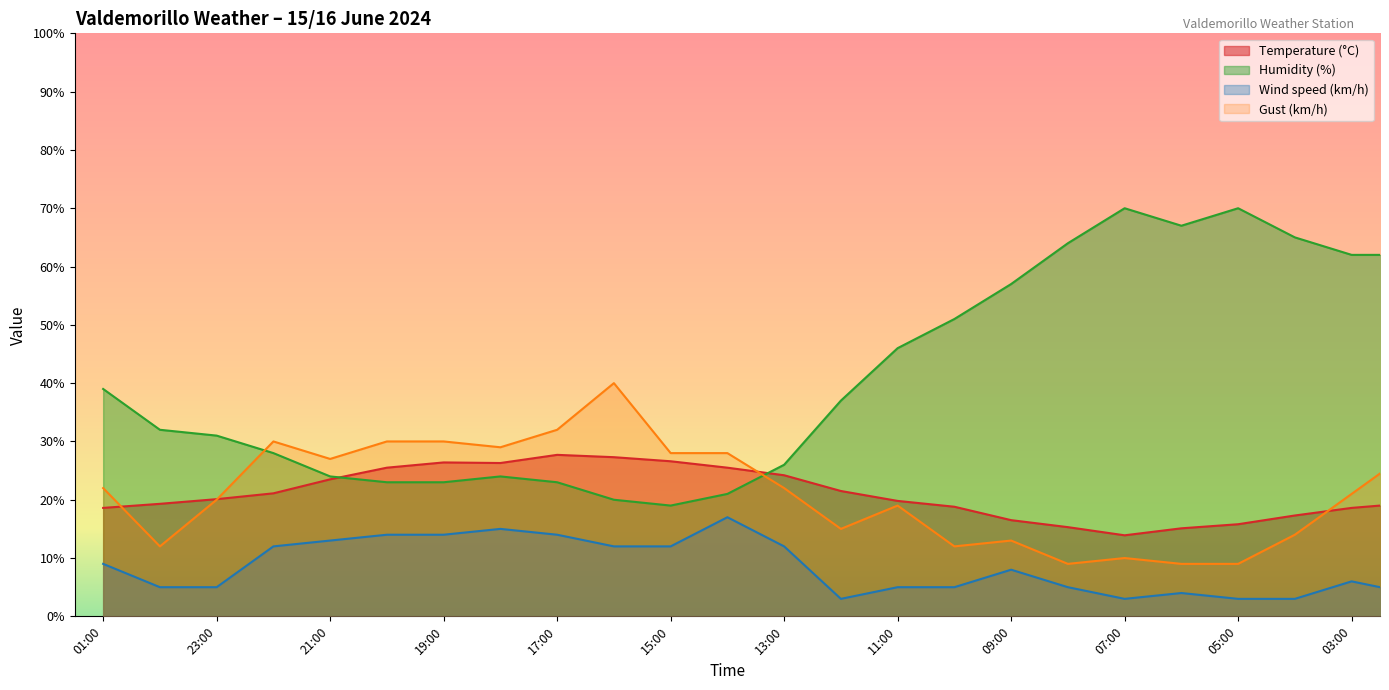

How many interior local valleys does the Gust (km/h) series have?

6